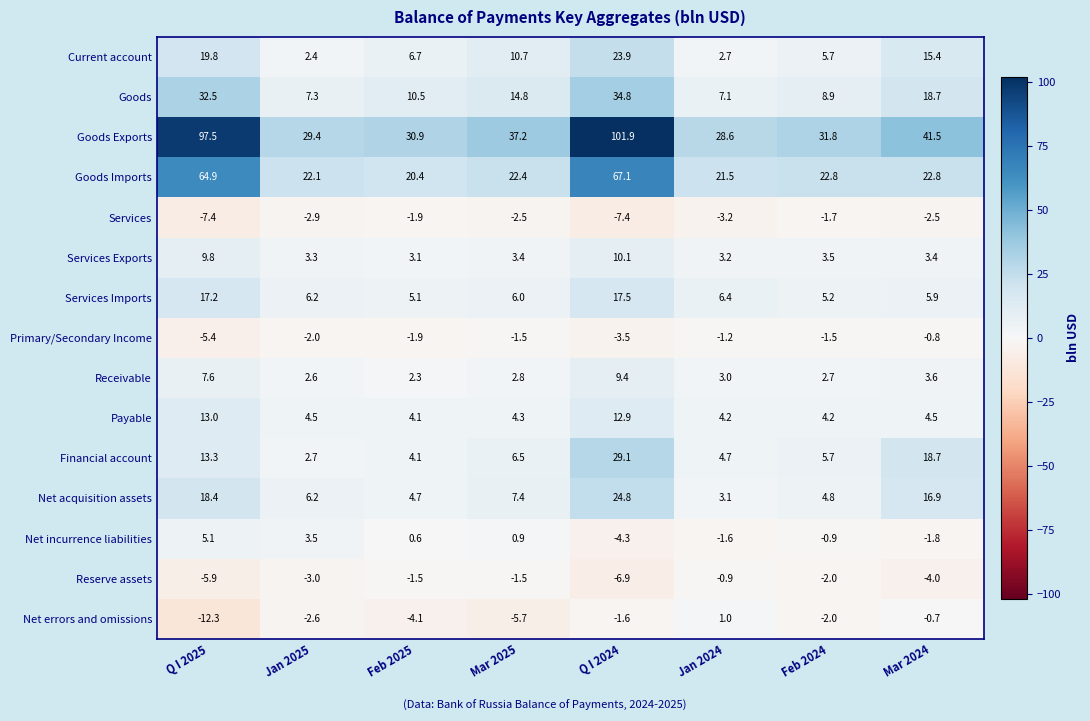

What is the difference between the highest and lowest values at Feb 2024?

33.8